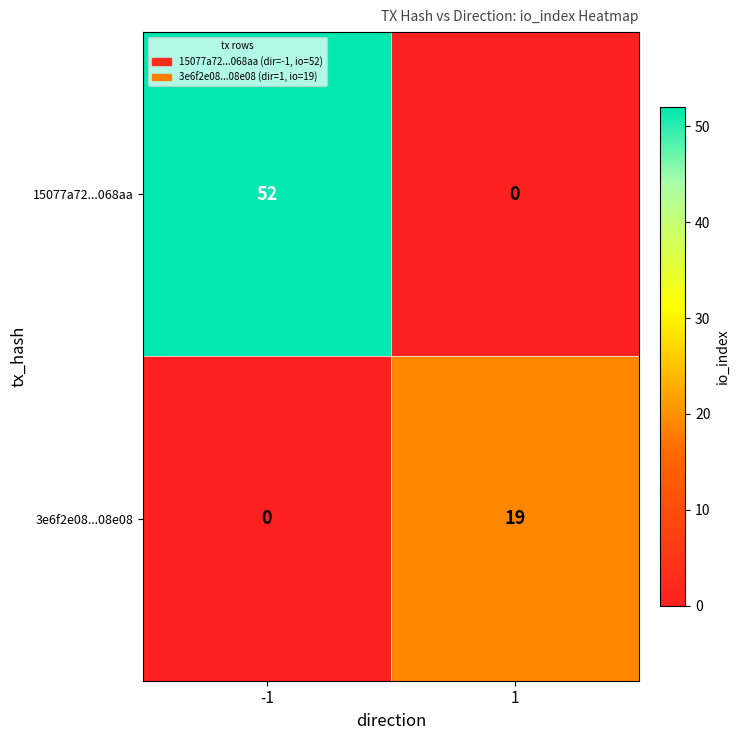

Read the 3e6f2e08...08e08 value at 1.

19